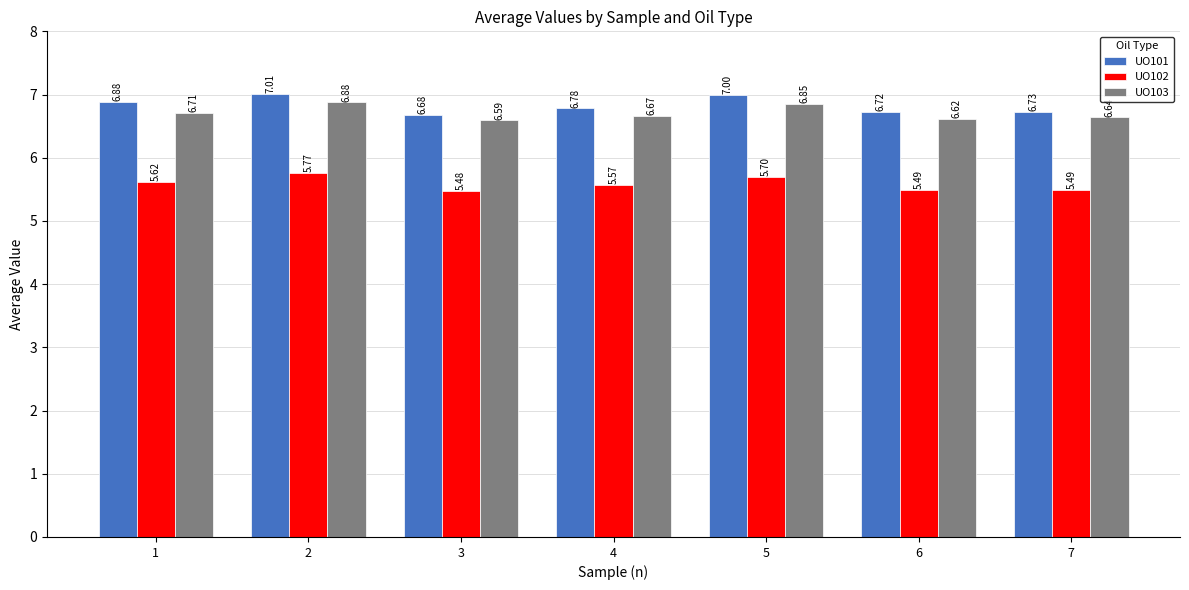

Between 1 and 7, which series saw the biggest shift?

UO101